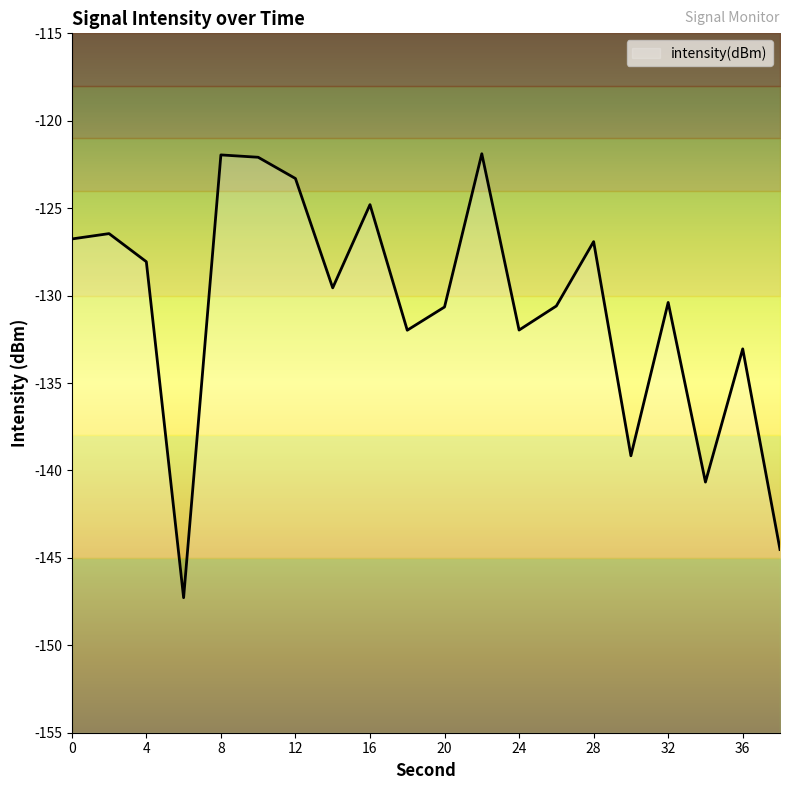

Which label corresponds to the smallest value in the chart?

6